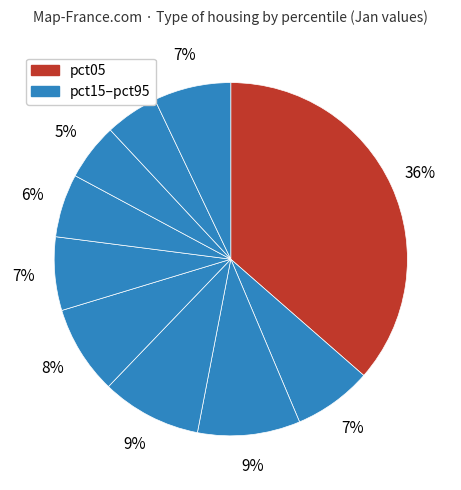

How many slices are in this pie chart?

10